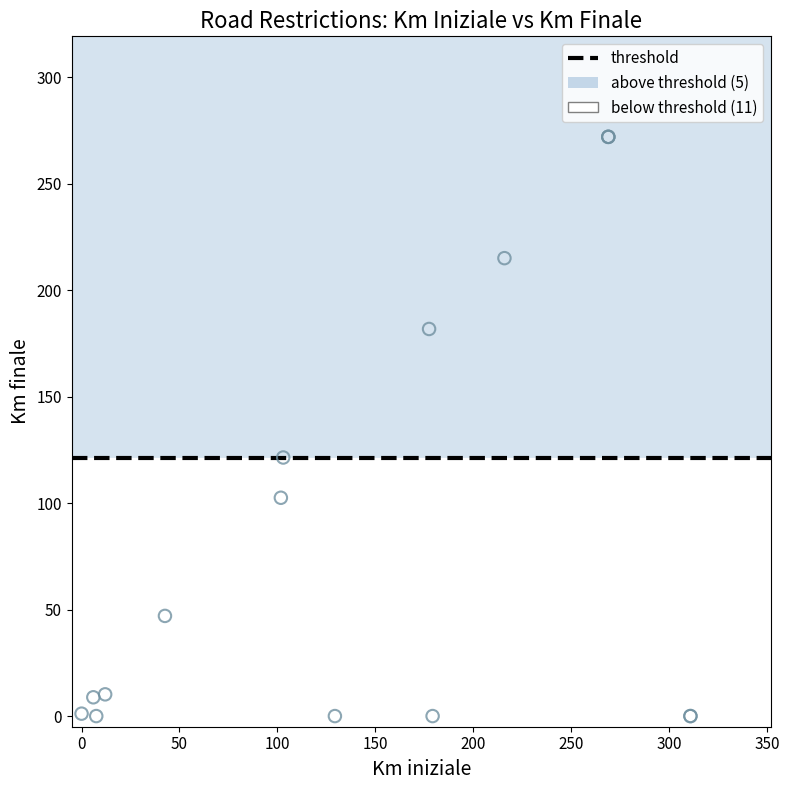

What Y value in the scatter plot is closest to 135?

121.4